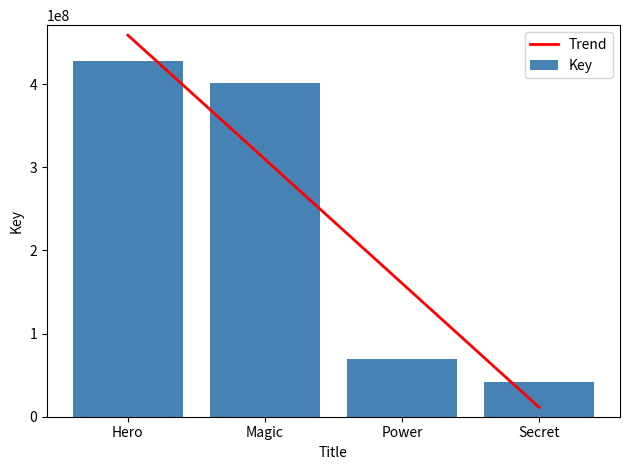

True or false: the data shows 41628995 at Secret.

True